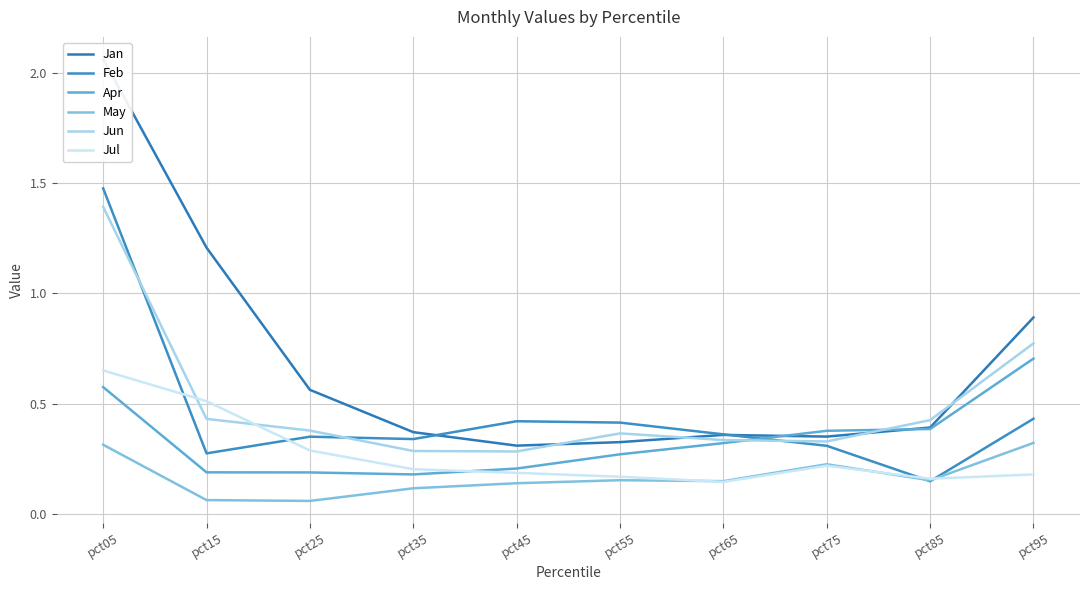

What is the difference between the maximum and minimum values in the Jun series?

1.1